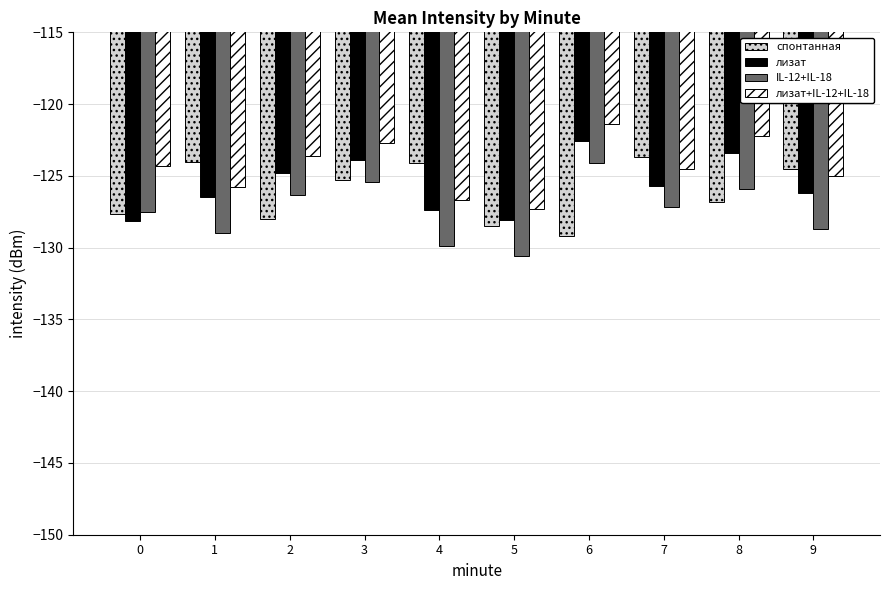

What value does the спонтанная series have at 4?

-124.1